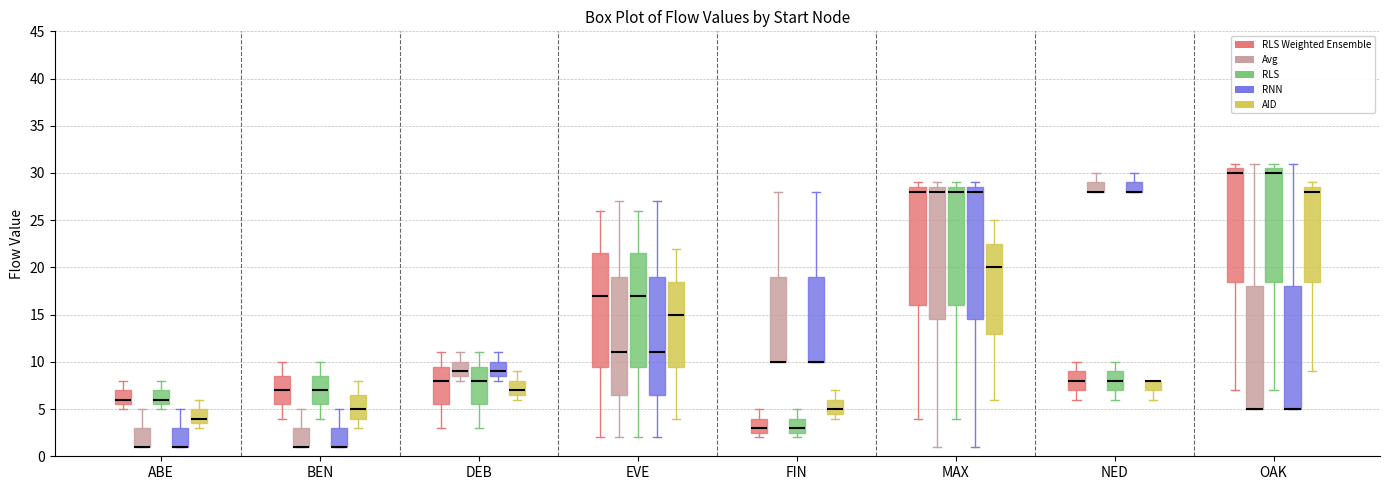

Reading left to right, transcribe this box plot: for each box, give where its median line is, the range the box spans, and where its two whiskers end, as read against the y-axis. The values are not printed on the chart, so give them approximately, as read against the axis.

ABE (RLS Weighted Ensemble): median 6.0, box 5.5 to 7.0, whiskers 5.0 to 8.0
ABE (Avg): median 1.0 (drawn on the box's lower edge), box 1.0 to 3.0, whiskers 1.0 to 5.0
ABE (RLS): median 6.0, box 5.5 to 7.0, whiskers 5.0 to 8.0
ABE (RNN): median 1.0 (drawn on the box's lower edge), box 1.0 to 3.0, whiskers 1.0 to 5.0
ABE (AID): median 4.0, box 3.5 to 5.0, whiskers 3.0 to 6.0
BEN (RLS Weighted Ensemble): median 7.0, box 5.5 to 8.5, whiskers 4.0 to 10.0
BEN (Avg): median 1.0 (drawn on the box's lower edge), box 1.0 to 3.0, whiskers 1.0 to 5.0
BEN (RLS): median 7.0, box 5.5 to 8.5, whiskers 4.0 to 10.0
BEN (RNN): median 1.0 (drawn on the box's lower edge), box 1.0 to 3.0, whiskers 1.0 to 5.0
BEN (AID): median 5.0, box 4.0 to 6.5, whiskers 3.0 to 8.0
DEB (RLS Weighted Ensemble): median 8.0, box 5.5 to 9.5, whiskers 3.0 to 11.0
DEB (Avg): median 9.0, box 8.5 to 10.0, whiskers 8.0 to 11.0
DEB (RLS): median 8.0, box 5.5 to 9.5, whiskers 3.0 to 11.0
DEB (RNN): median 9.0, box 8.5 to 10.0, whiskers 8.0 to 11.0
DEB (AID): median 7.0, box 6.5 to 8.0, whiskers 6.0 to 9.0
EVE (RLS Weighted Ensemble): median 17.0, box 9.5 to 21.5, whiskers 2.0 to 26.0
EVE (Avg): median 11.0, box 6.5 to 19.0, whiskers 2.0 to 27.0
EVE (RLS): median 17.0, box 9.5 to 21.5, whiskers 2.0 to 26.0
EVE (RNN): median 11.0, box 6.5 to 19.0, whiskers 2.0 to 27.0
EVE (AID): median 15.0, box 9.5 to 18.5, whiskers 4.0 to 22.0
FIN (RLS Weighted Ensemble): median 3.0, box 2.5 to 4.0, whiskers 2.0 to 5.0
FIN (Avg): median 10.0 (drawn on the box's lower edge), box 10.0 to 19.0, whiskers 10.0 to 28.0
FIN (RLS): median 3.0, box 2.5 to 4.0, whiskers 2.0 to 5.0
FIN (RNN): median 10.0 (drawn on the box's lower edge), box 10.0 to 19.0, whiskers 10.0 to 28.0
FIN (AID): median 5.0, box 4.5 to 6.0, whiskers 4.0 to 7.0
MAX (RLS Weighted Ensemble): median 28.0, box 16.0 to 28.5, whiskers 4.0 to 29.0
MAX (Avg): median 28.0, box 14.5 to 28.5, whiskers 1.0 to 29.0
MAX (RLS): median 28.0, box 16.0 to 28.5, whiskers 4.0 to 29.0
MAX (RNN): median 28.0, box 14.5 to 28.5, whiskers 1.0 to 29.0
MAX (AID): median 20.0, box 13.0 to 22.5, whiskers 6.0 to 25.0
NED (RLS Weighted Ensemble): median 8.0, box 7.0 to 9.0, whiskers 6.0 to 10.0
NED (Avg): median 28.0 (drawn on the box's lower edge), box 28.0 to 29.0, whiskers 28.0 to 30.0
NED (RLS): median 8.0, box 7.0 to 9.0, whiskers 6.0 to 10.0
NED (RNN): median 28.0 (drawn on the box's lower edge), box 28.0 to 29.0, whiskers 28.0 to 30.0
NED (AID): median 8.0 (drawn on the box's upper edge), box 7.0 to 8.0, whiskers 6.0 to 8.0
OAK (RLS Weighted Ensemble): median 30.0, box 18.5 to 30.5, whiskers 7.0 to 31.0
OAK (Avg): median 5.0 (drawn on the box's lower edge), box 5.0 to 18.0, whiskers 5.0 to 31.0
OAK (RLS): median 30.0, box 18.5 to 30.5, whiskers 7.0 to 31.0
OAK (RNN): median 5.0 (drawn on the box's lower edge), box 5.0 to 18.0, whiskers 5.0 to 31.0
OAK (AID): median 28.0, box 18.5 to 28.5, whiskers 9.0 to 29.0